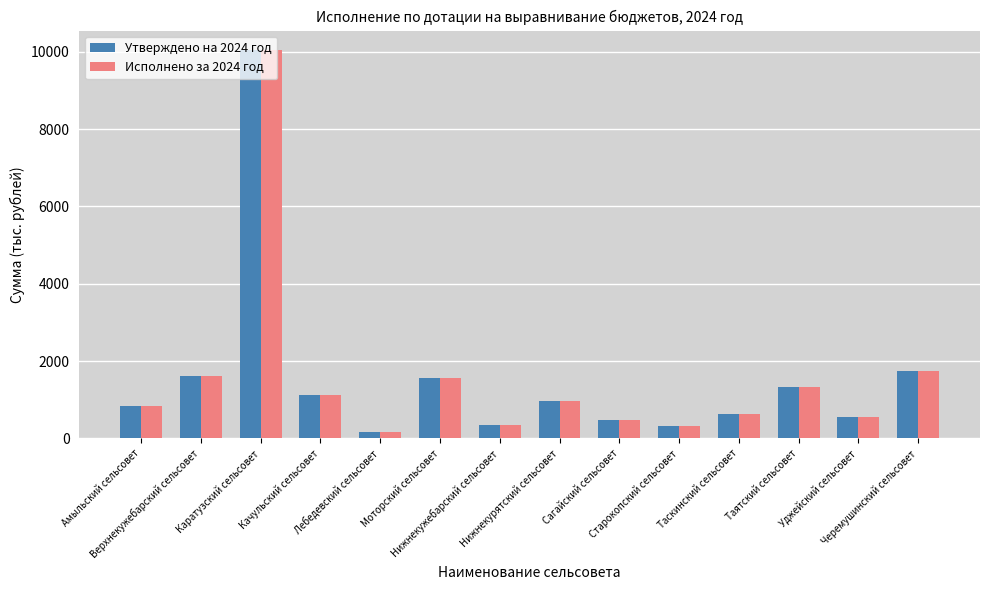

What is the label of the 8th bar from the left?

Нижнекурятский сельсовет